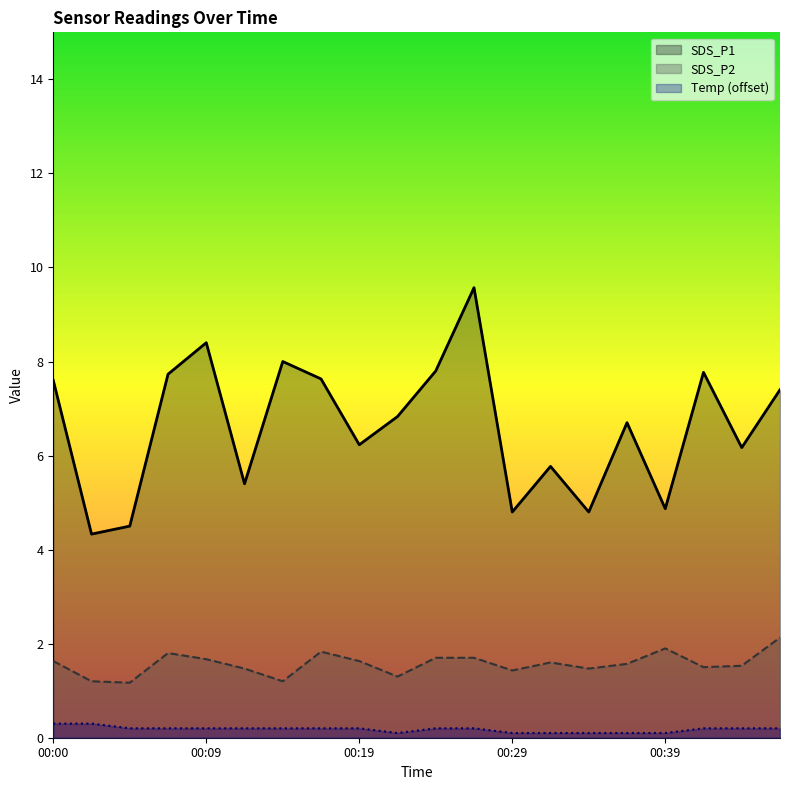

At which category does SDS_P2 reach its first local peak?

00:07